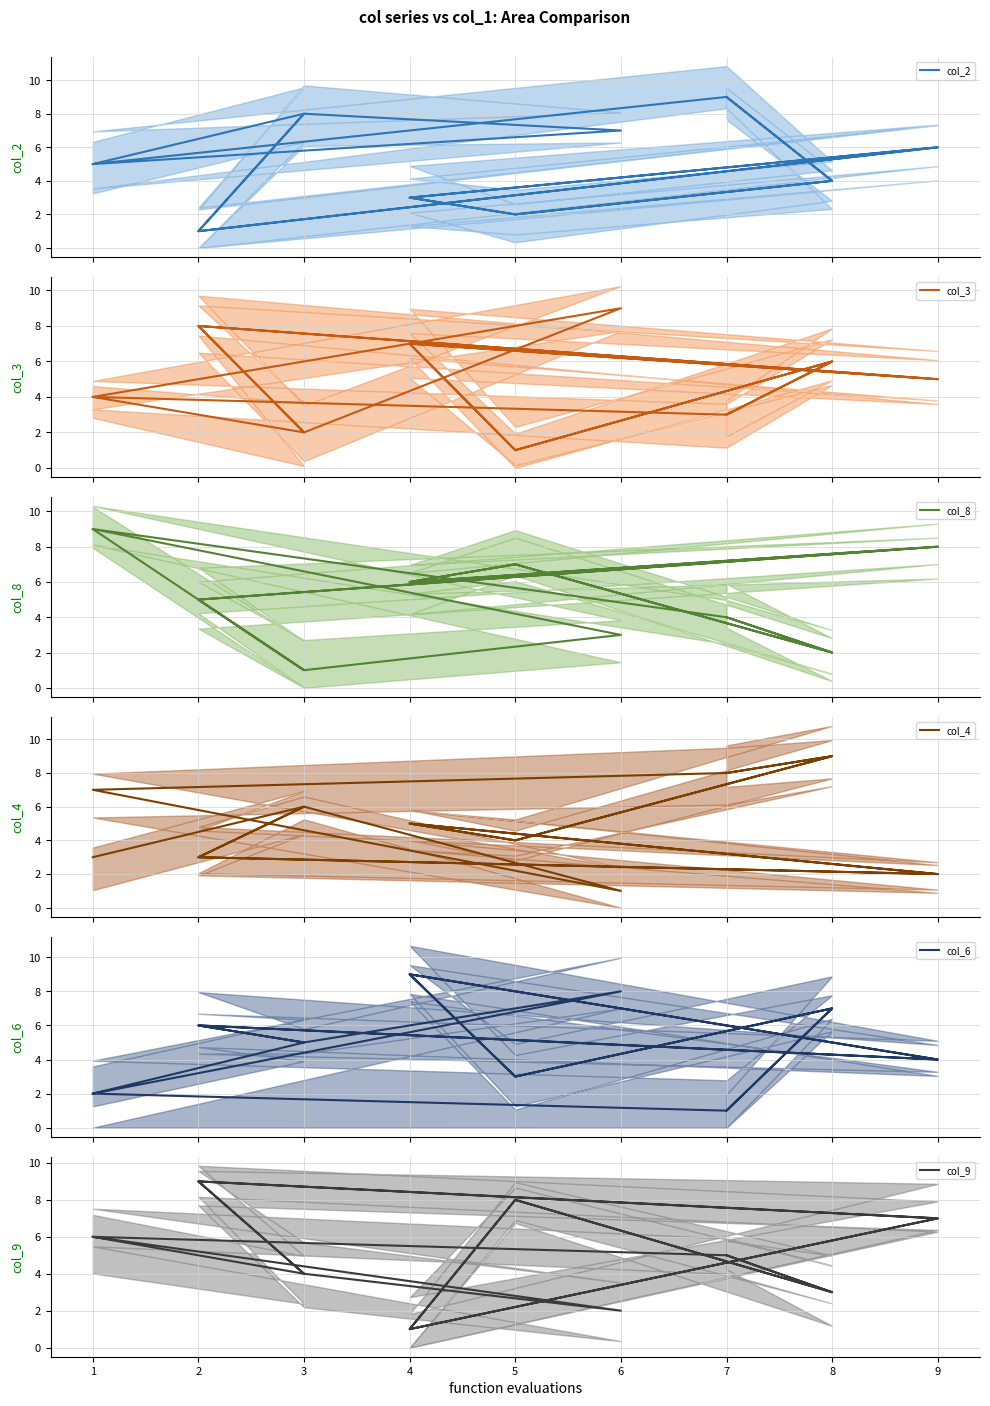

Is it true that col_8 mean equals 8 at 2?

False